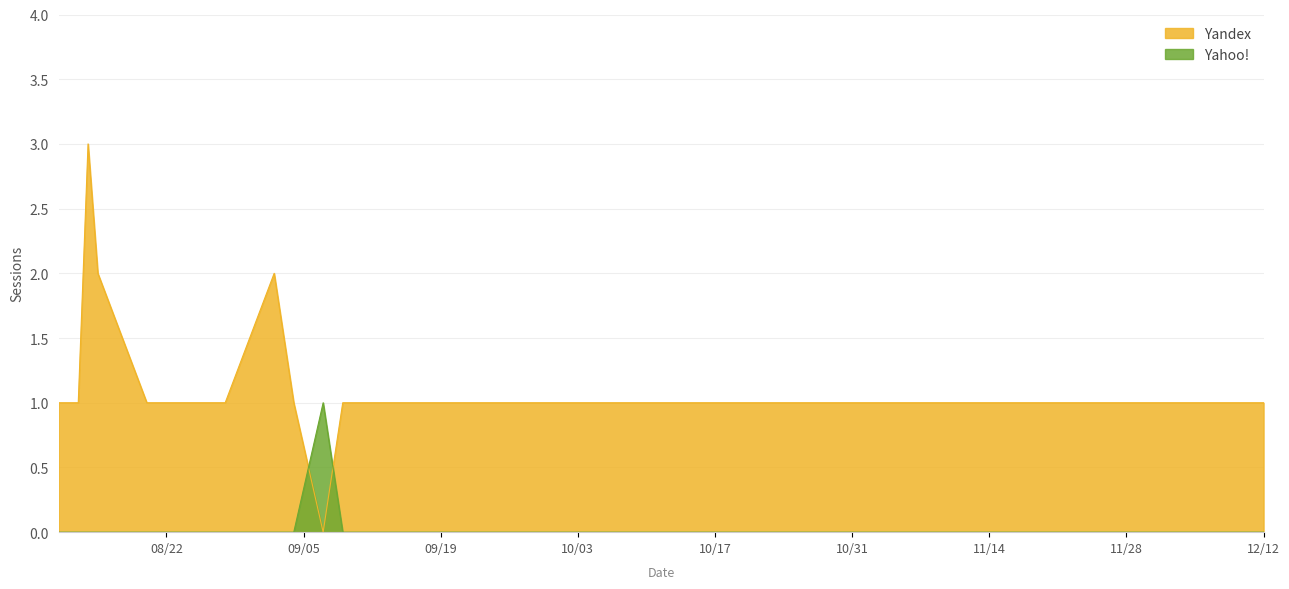

Which series ends up on top after the final intersection of Yandex and Yahoo!?

Yandex